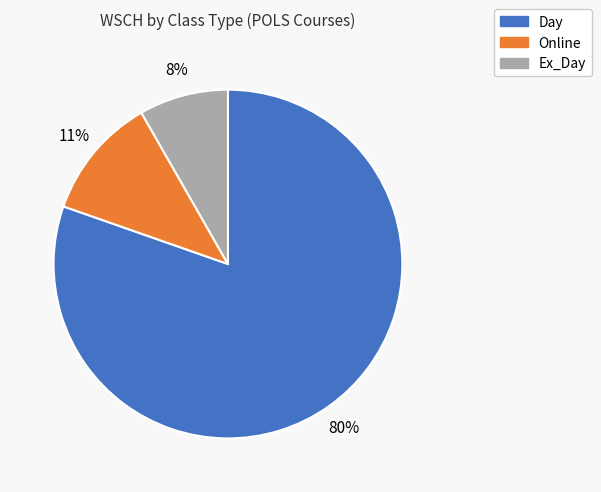

True or false: Ex_Day accounts for 8% of the total.

True